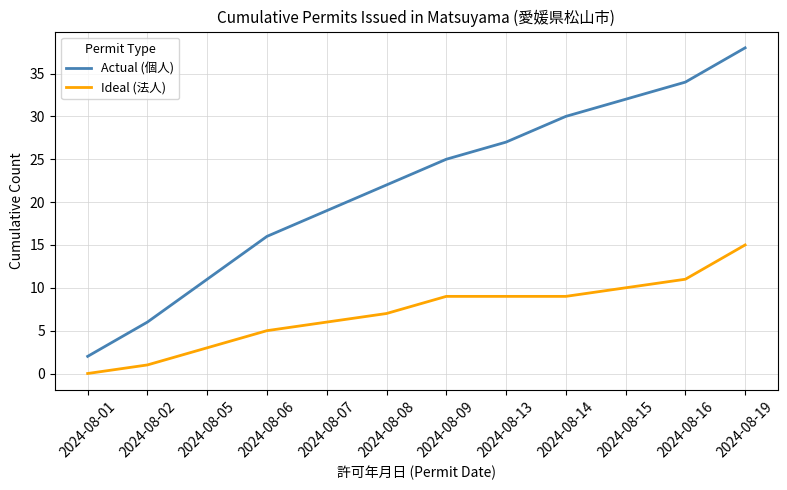

Reading right to left, list all the values displayed in this chart.

Actual (個人): 38	34	32	30	27	25	22	19	16	11	6	2
Ideal (法人): 15	11	10	9	9	9	7	6	5	3	1	0